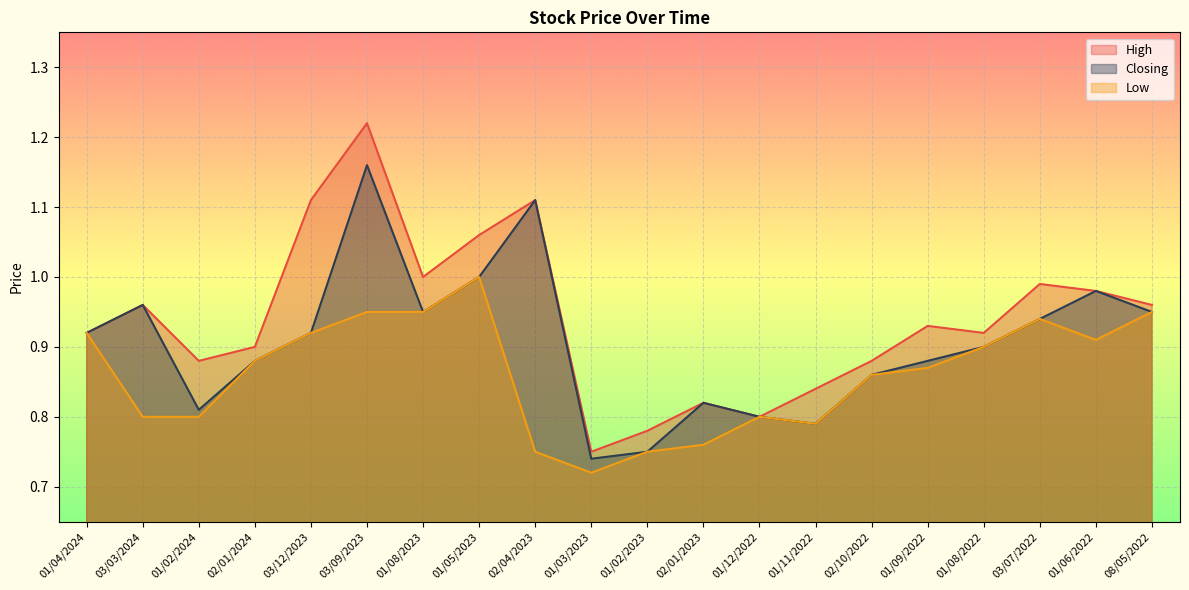

At 01/06/2022, list the series in order from largest to smallest.

High, Closing, Low